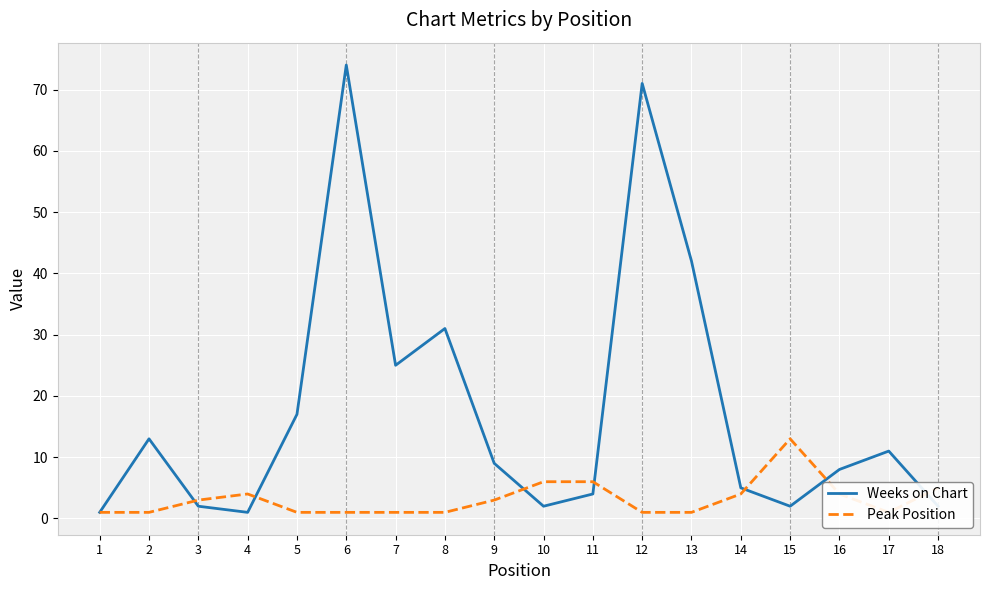

How many intersections are there between Peak Position and Weeks on Chart?

7